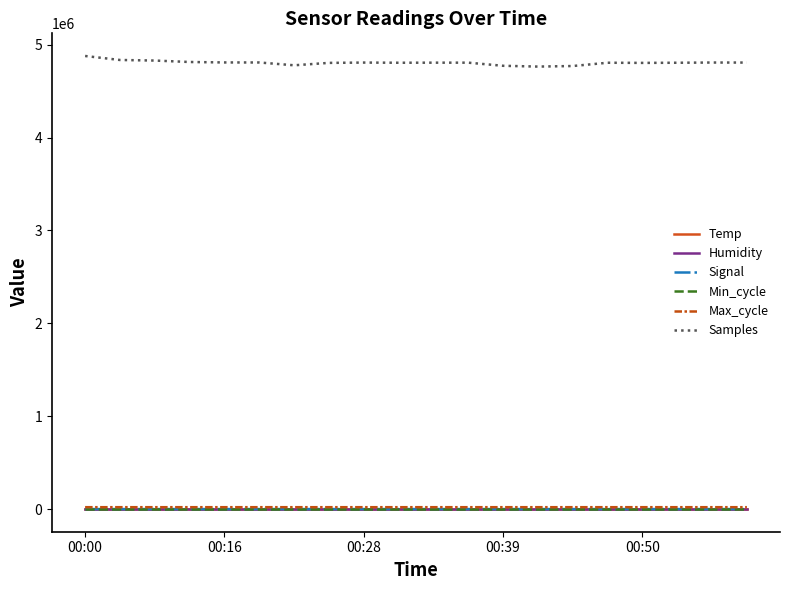

Count the number of data series in this chart.

6